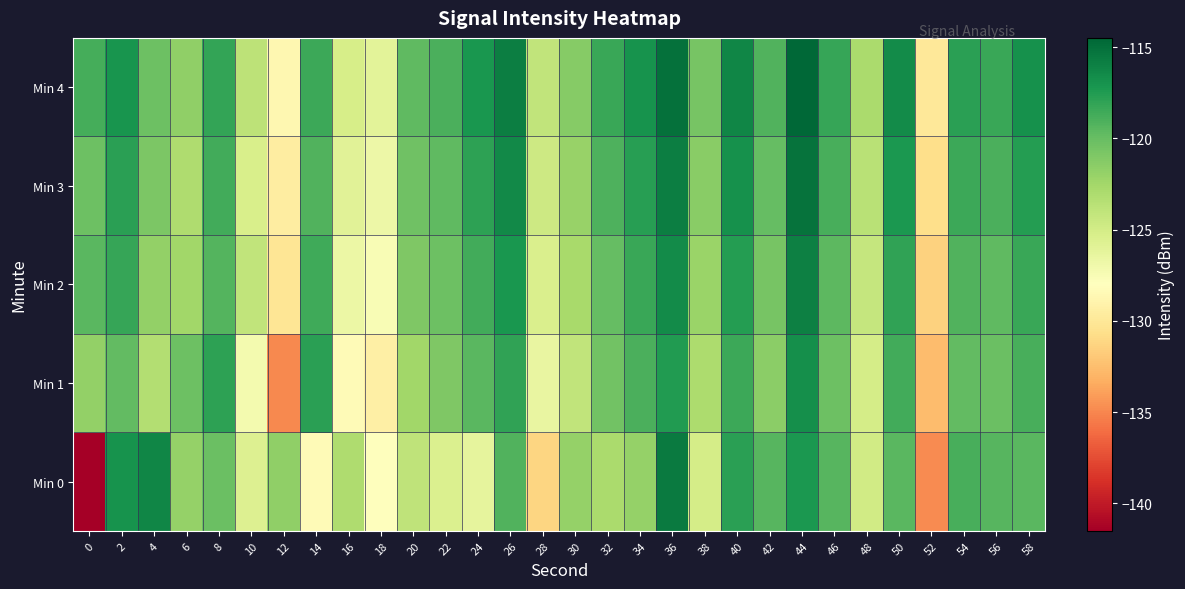

At which category does the chart reach its peak across all series?

44